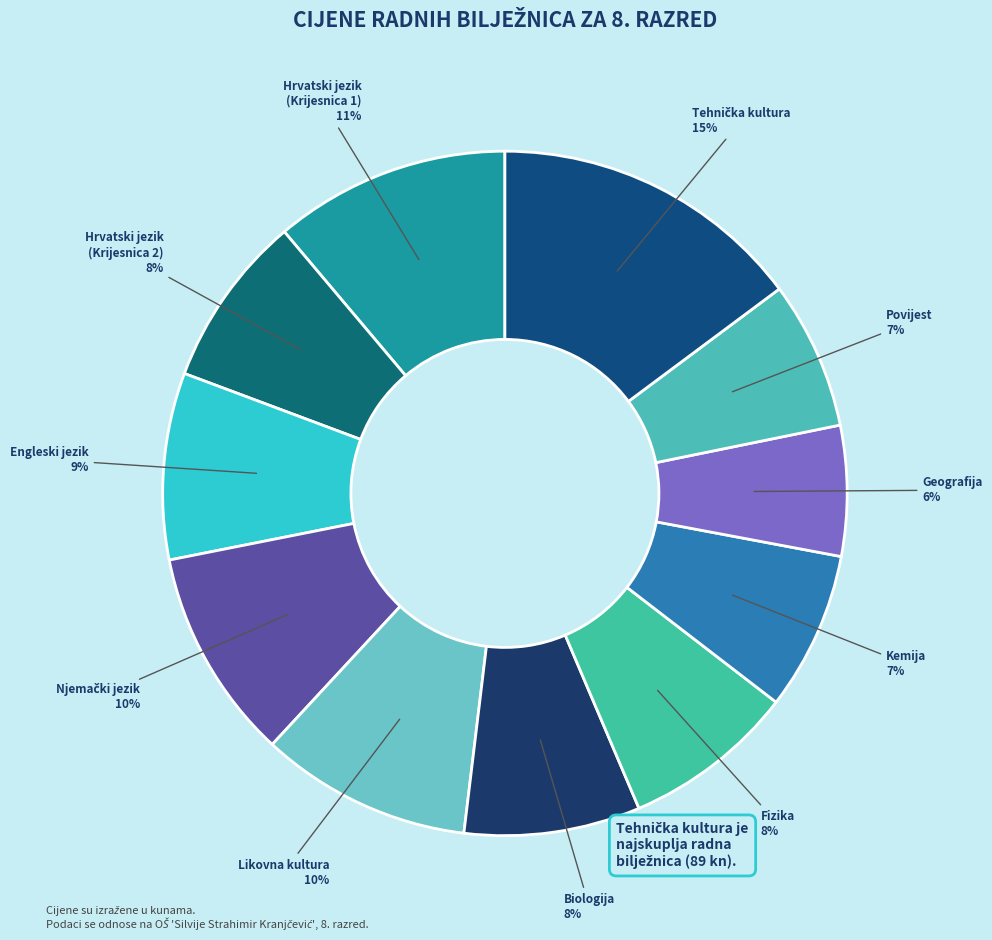

Between Engleski jezik and Kemija, which is larger?

Engleski jezik